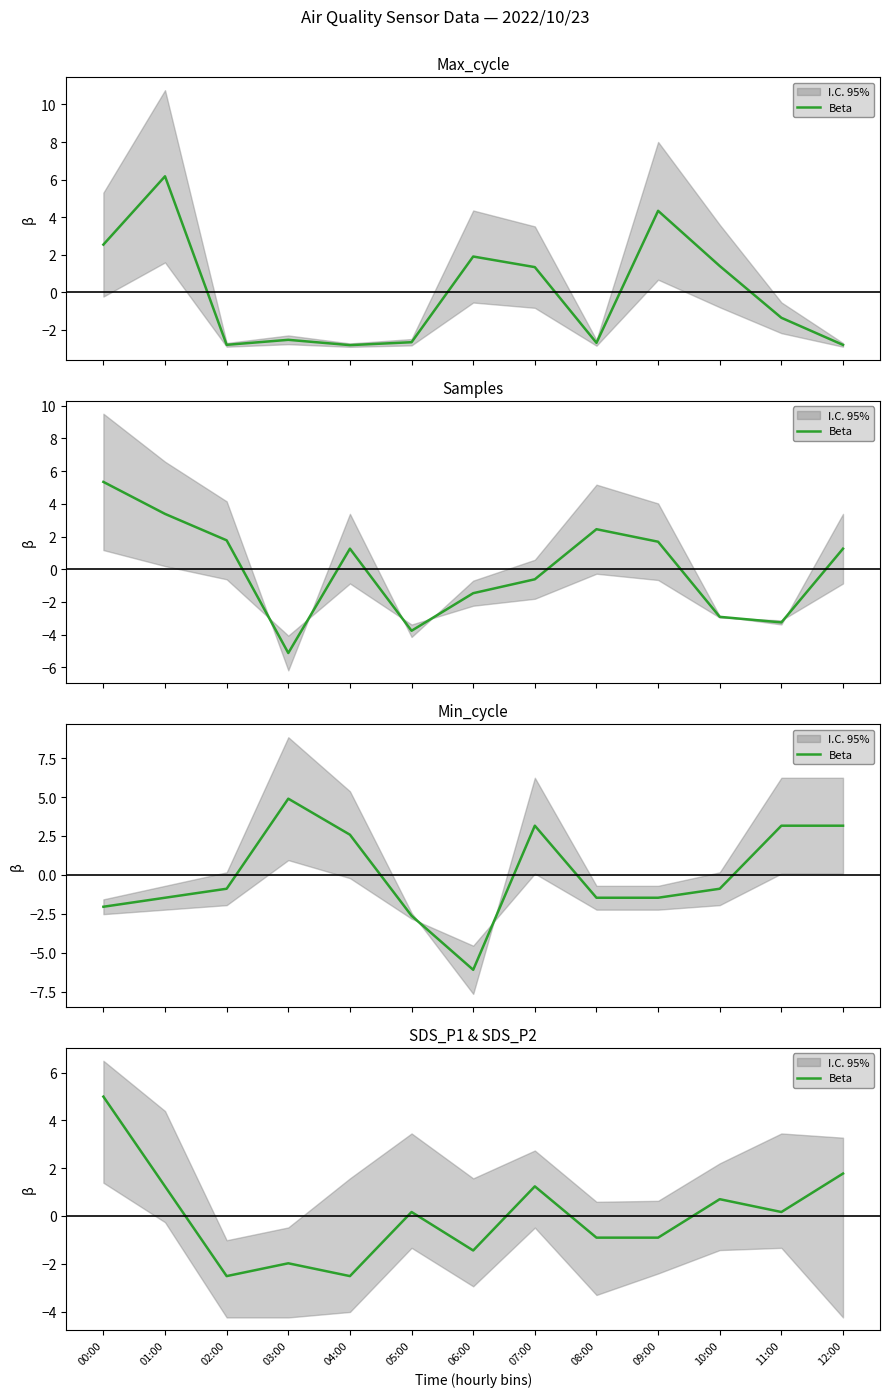

Where is the first local maximum?

03:00